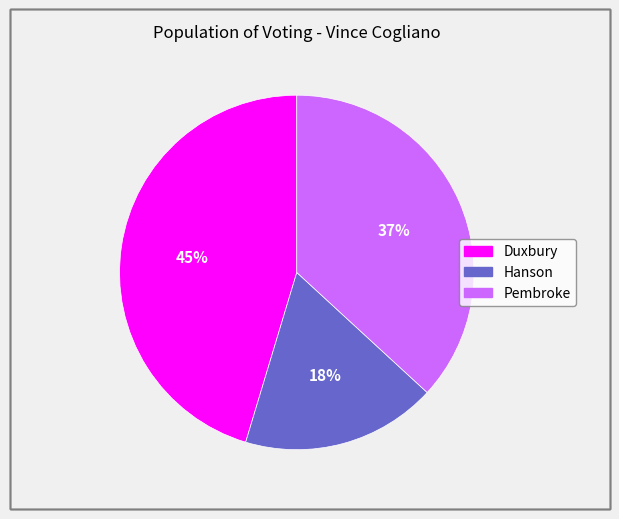

Do Pembroke and Hanson together represent more than half of the pie?

Yes